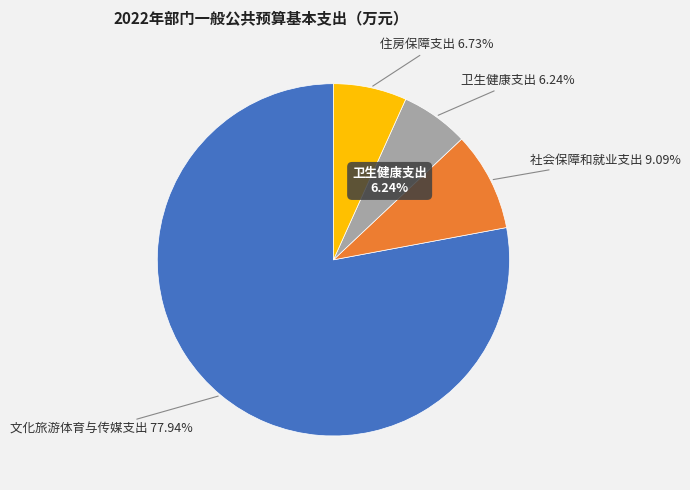

Which slice is the largest?

文化旅游体育与传媒支出